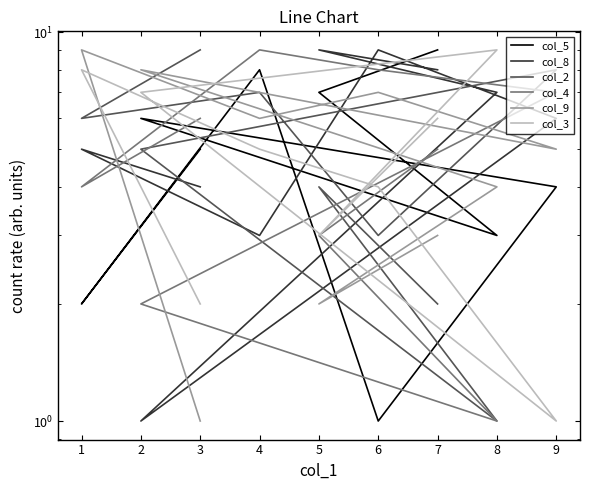

What are all the series names shown in the legend?

col_5, col_8, col_2, col_4, col_9, col_3